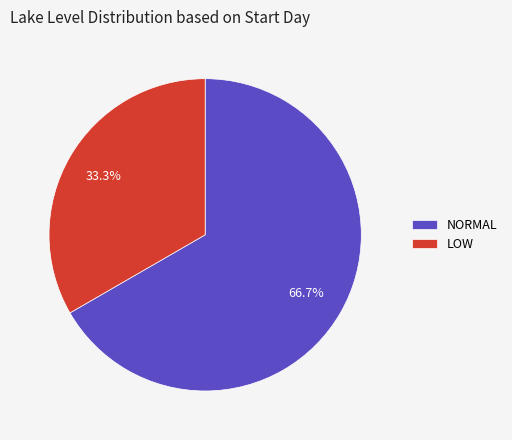

What is the ratio of the value at NORMAL to the value at LOW?

2.0